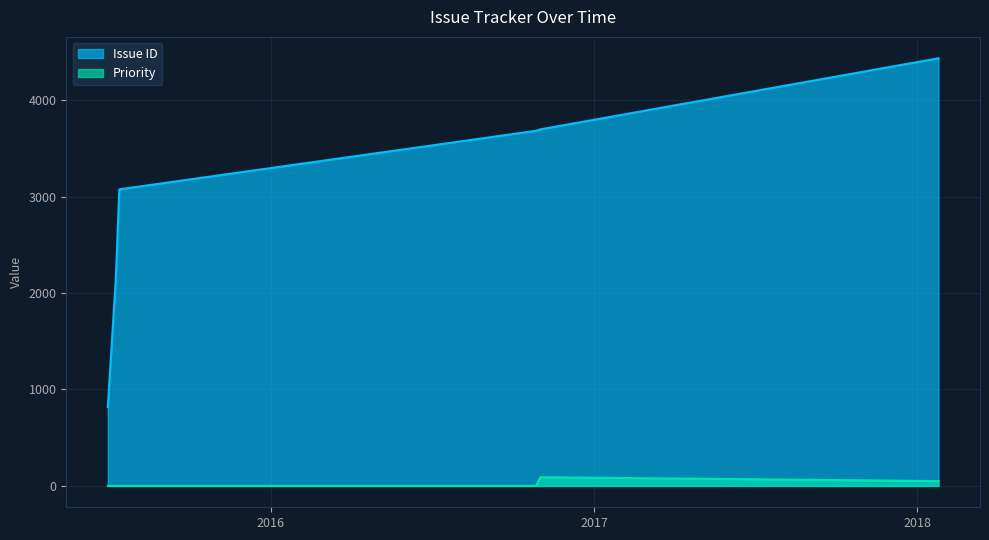

Is it true that Priority equals 0 at 2015/07/01?

True